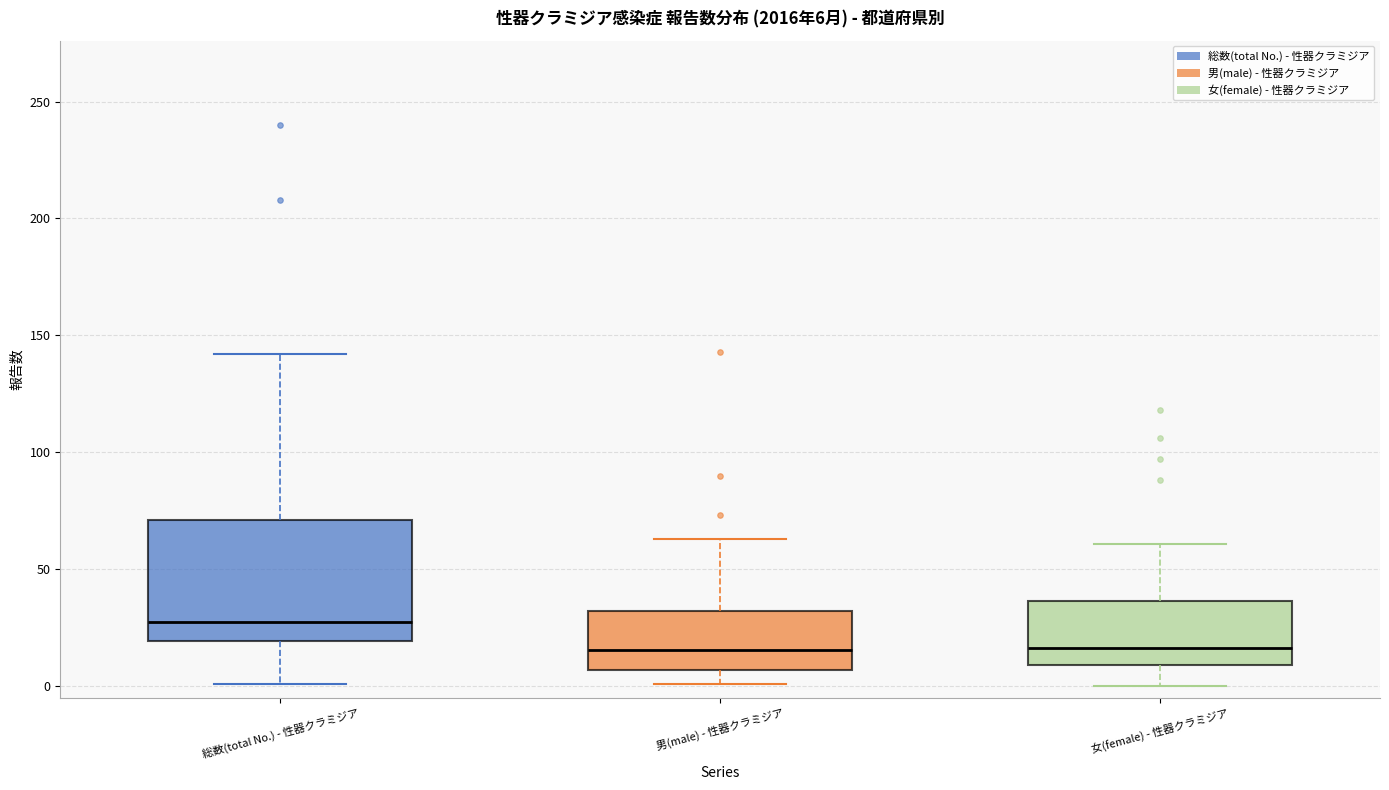

Which box is the tallest, from its lower edge to its upper edge?

総数(total No.) - 性器クラミジア